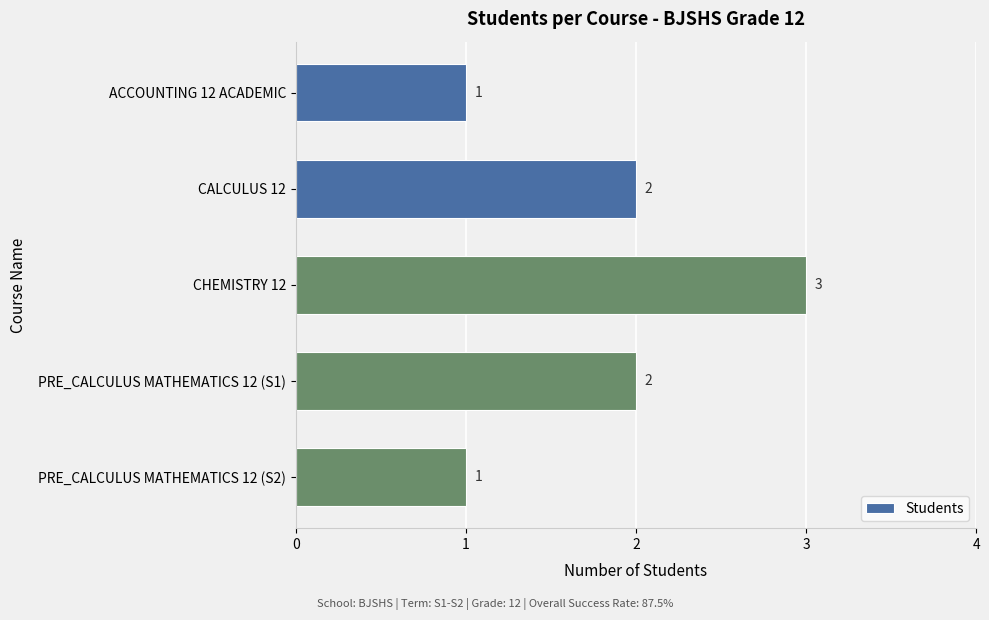

How many bars are there in total?

5